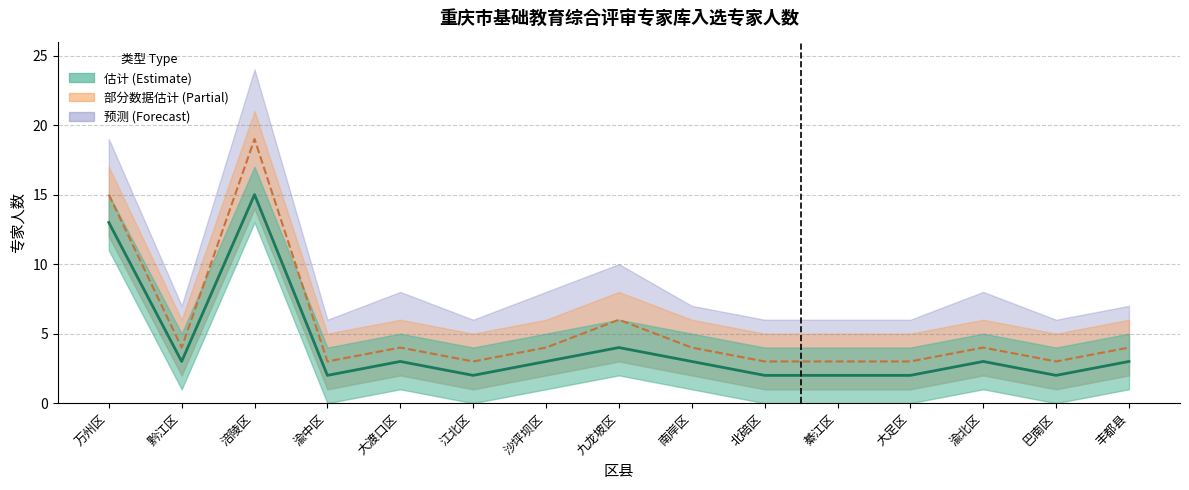

What is the difference between the 专家人数_estimate values at 沙坪坝区 and 江北区?

1